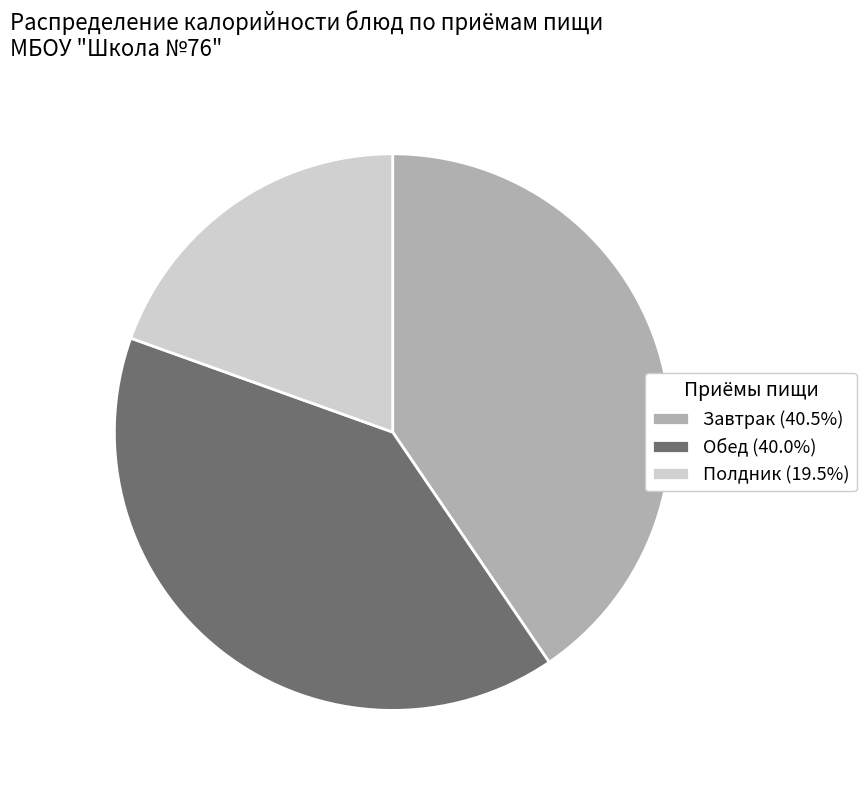

What is the ratio of the value at Завтрак (40.5%) to the value at Полдник (19.5%)?

2.1